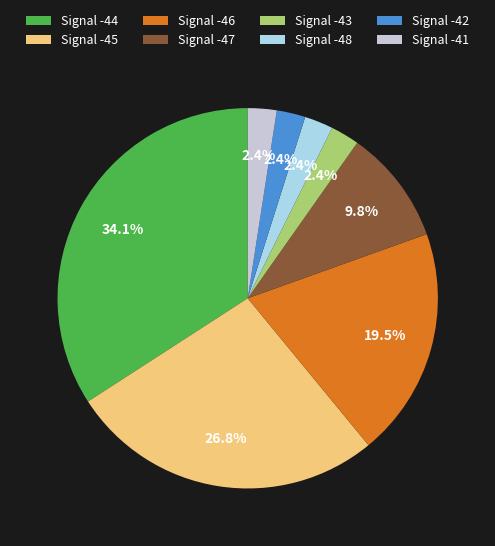

What portion of the pie excludes Signal -47?

90.2%